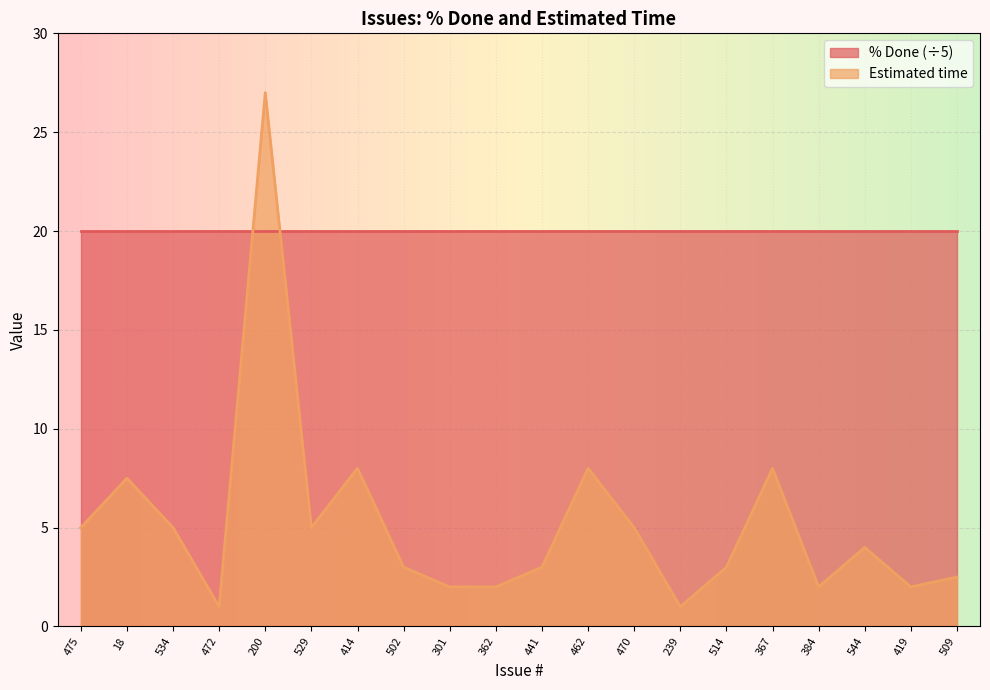

Reading right to left, extract all data points from this chart.

2.5	2.0	4.0	2.0	8.0	3.0	1.0	5.0	8.0	3.0	2.0	2.0	3.0	8.0	5.0	27.0	1.0	5.0	7.5	5.0